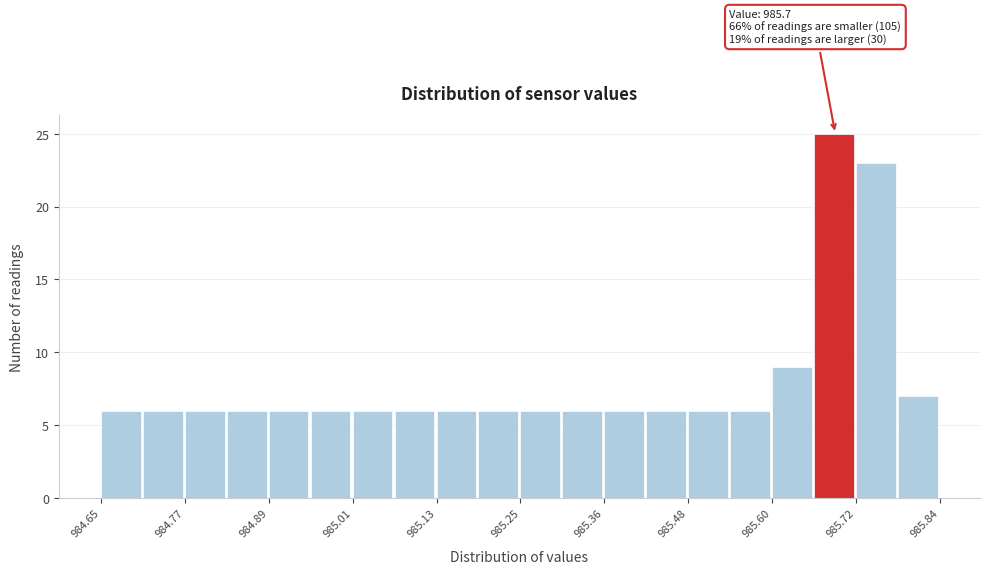

Read against the x-axis, roughly where is the centre of the tallest bar?

985.68